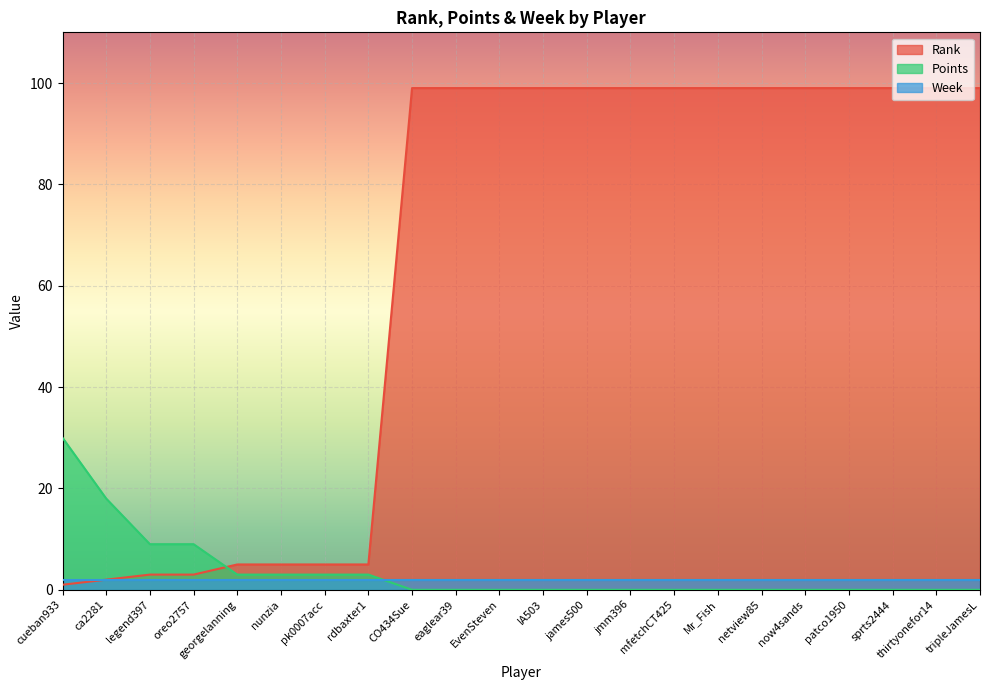

How many categories are shown in the chart?

22